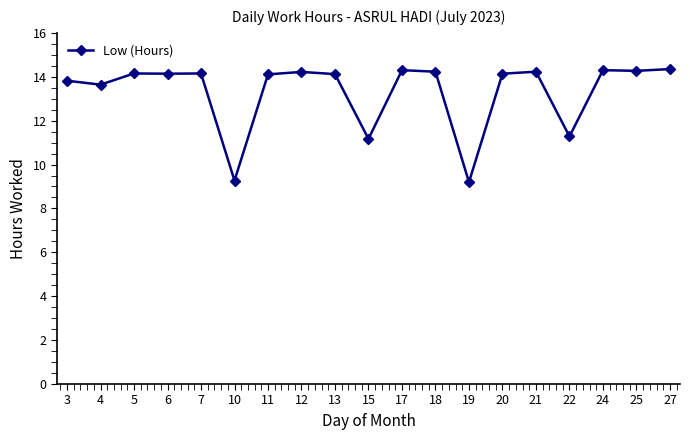

Does the chart have visible grid lines?

No